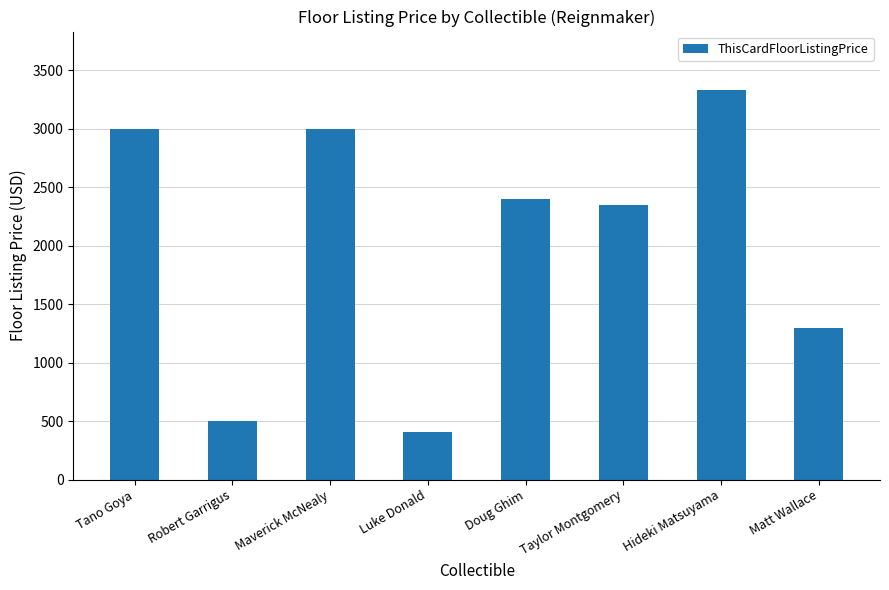

How many bars are there in total?

8